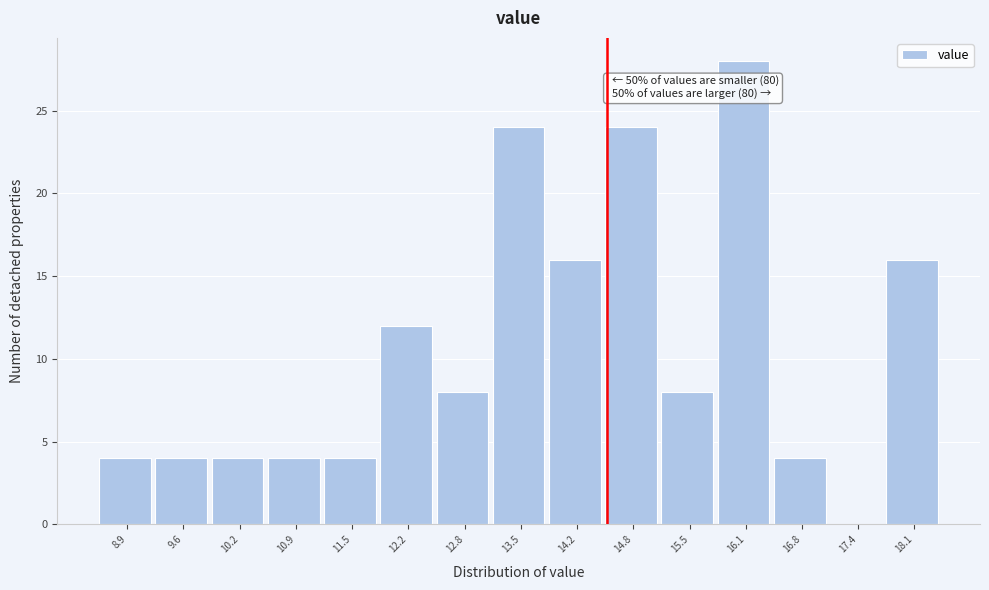

Which range on the x-axis has the tallest bar?

15.8 to 16.4